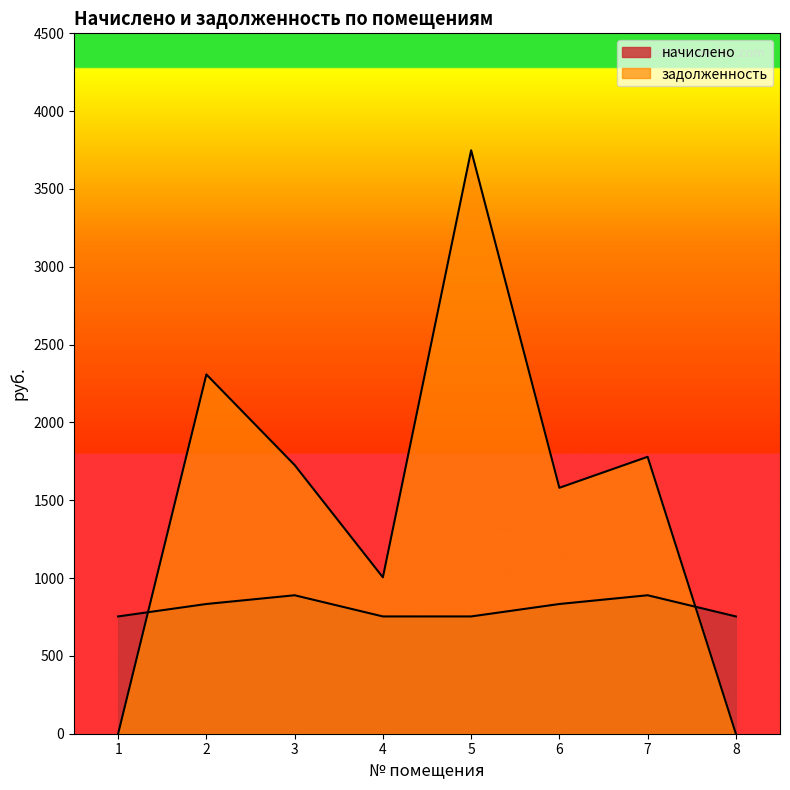

Reading left to right, what are all the values shown in this chart?

начислено: 753.5	833.5	889.6	753.5	753.5	833.5	889.6	753.5
задолженность: 0.0	2308.3	1726.3	1004.7	3748.4	1580.0	1779.2	0.0